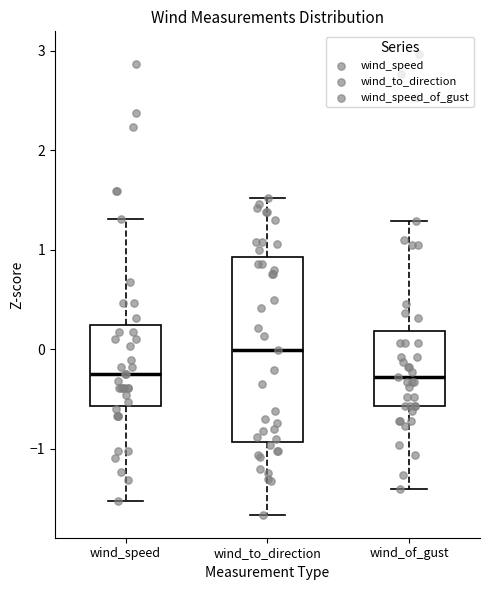

Where is the upper edge of the box for wind_speed on the y-axis? The values are not printed on the chart, so give them approximately, as read against the axis.

0.2